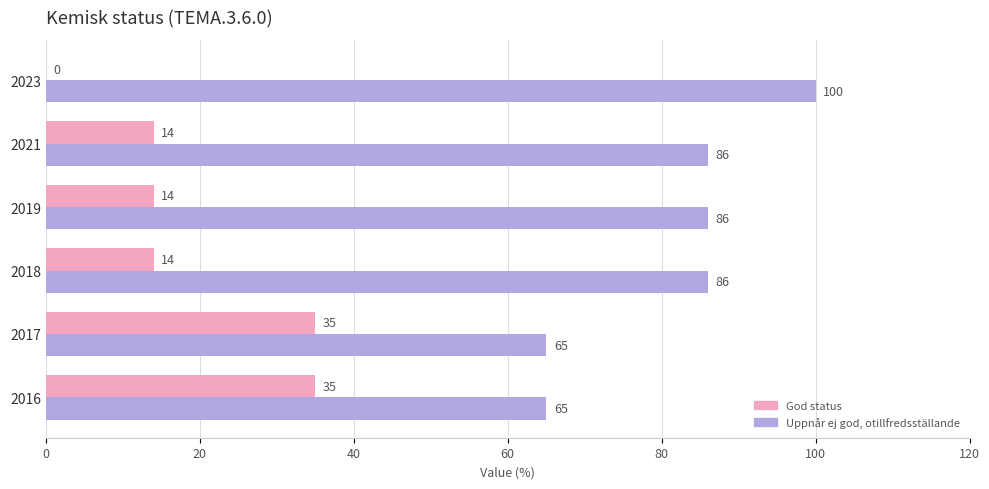

What is the sum of the Uppnår ej god, otillfredsställande values at 2019 and 2016?

151